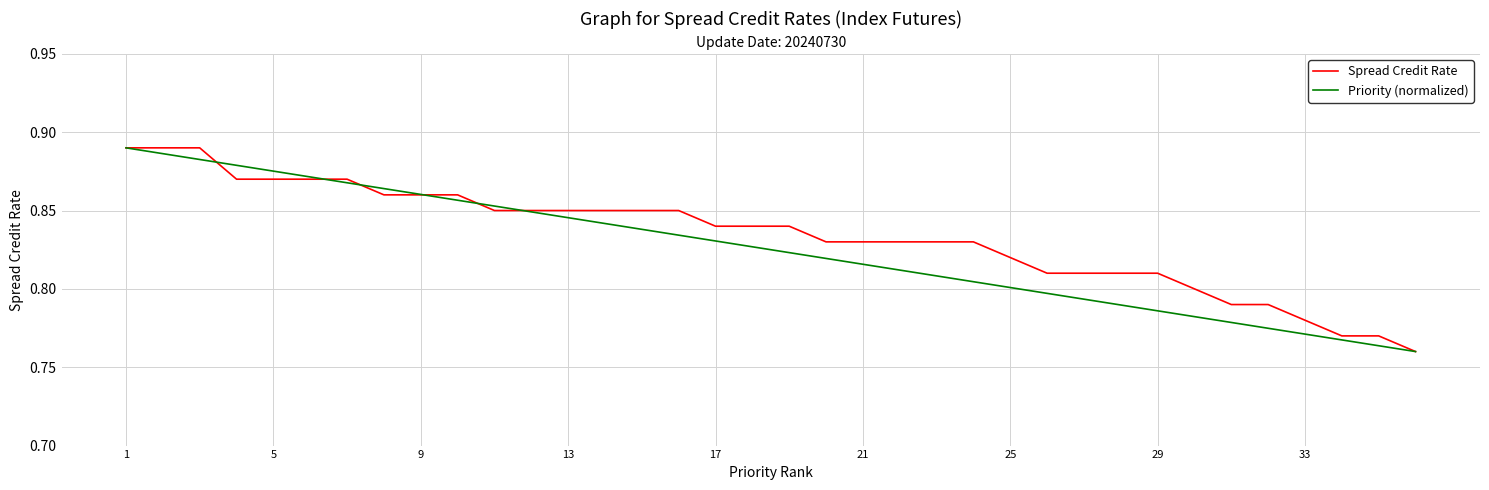

The value of Priority (normalized) at 17 is 0.8. True or false?

True